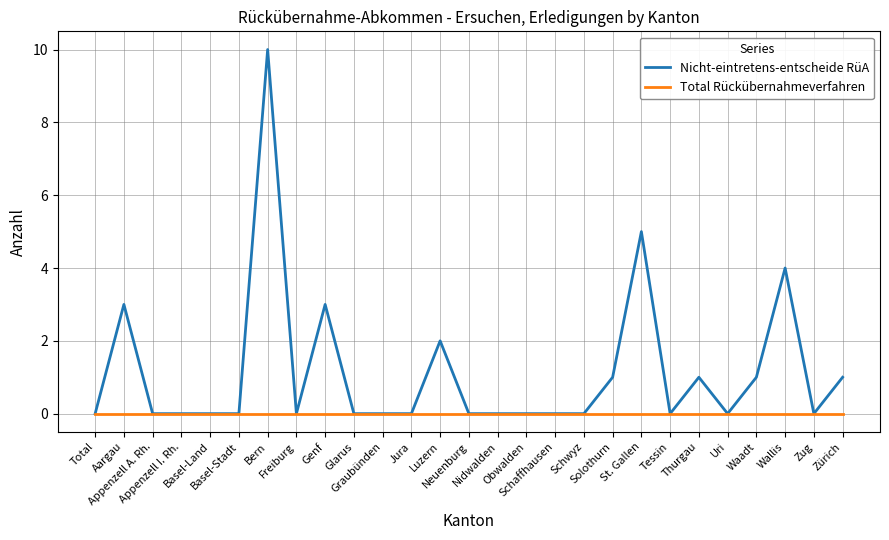

At which category is the sum across all series the highest?

Bern